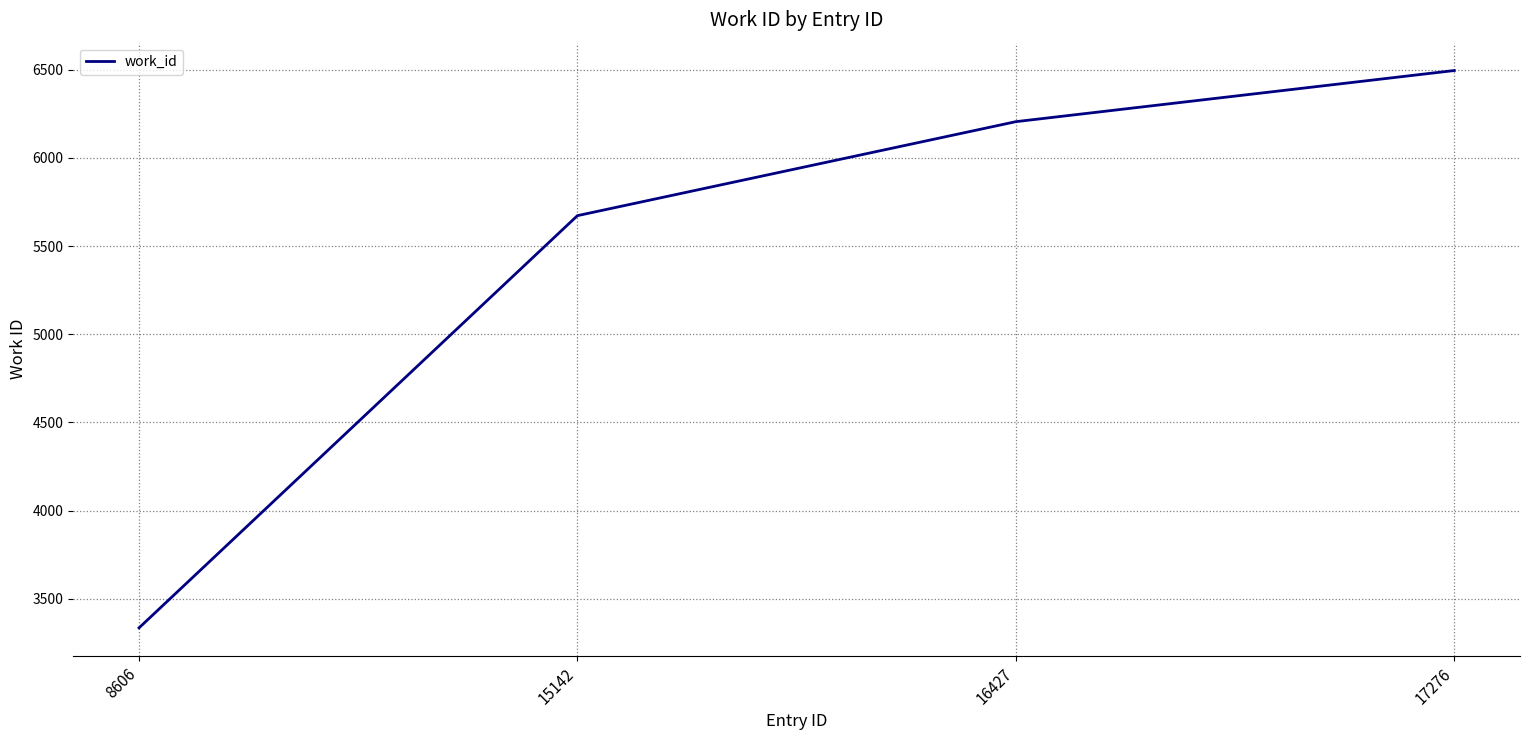

What is the change in value from 8606 to 15142?

+2338